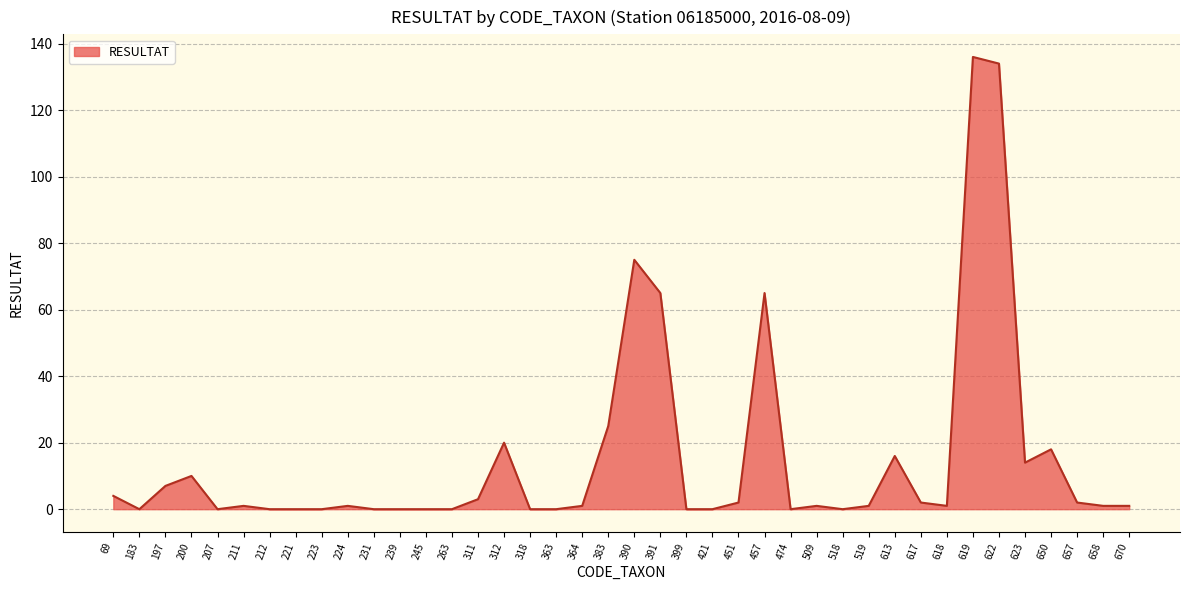

Reading right to left, transcribe all the data shown in this chart.

1	1	2	18	14	134	136	1	2	16	1	0	1	0	65	2	0	0	65	75	25	1	0	0	20	3	0	0	0	0	1	0	0	0	1	0	10	7	0	4